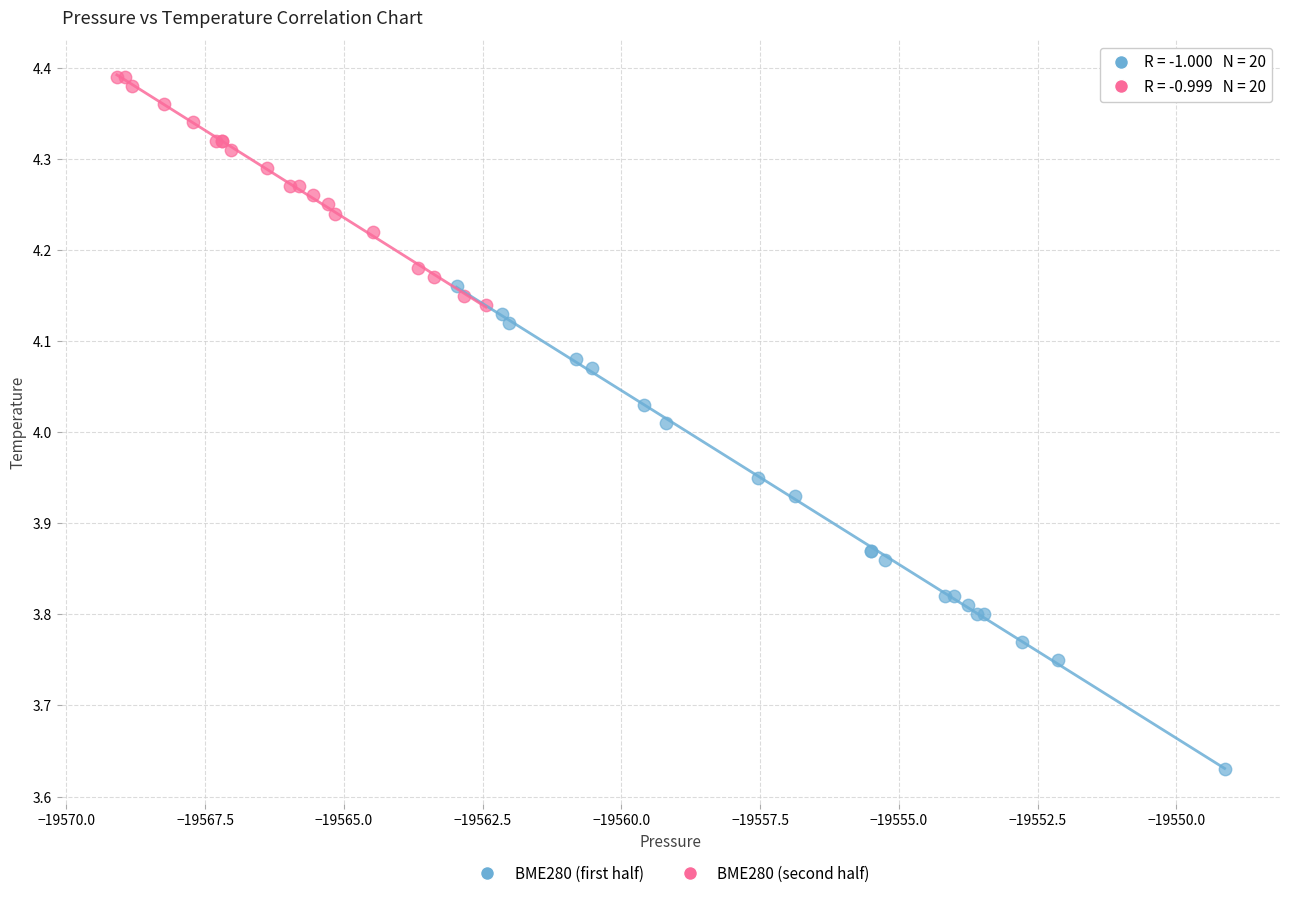

Which series reaches the minimum Y coordinate?

BME280 (first half)